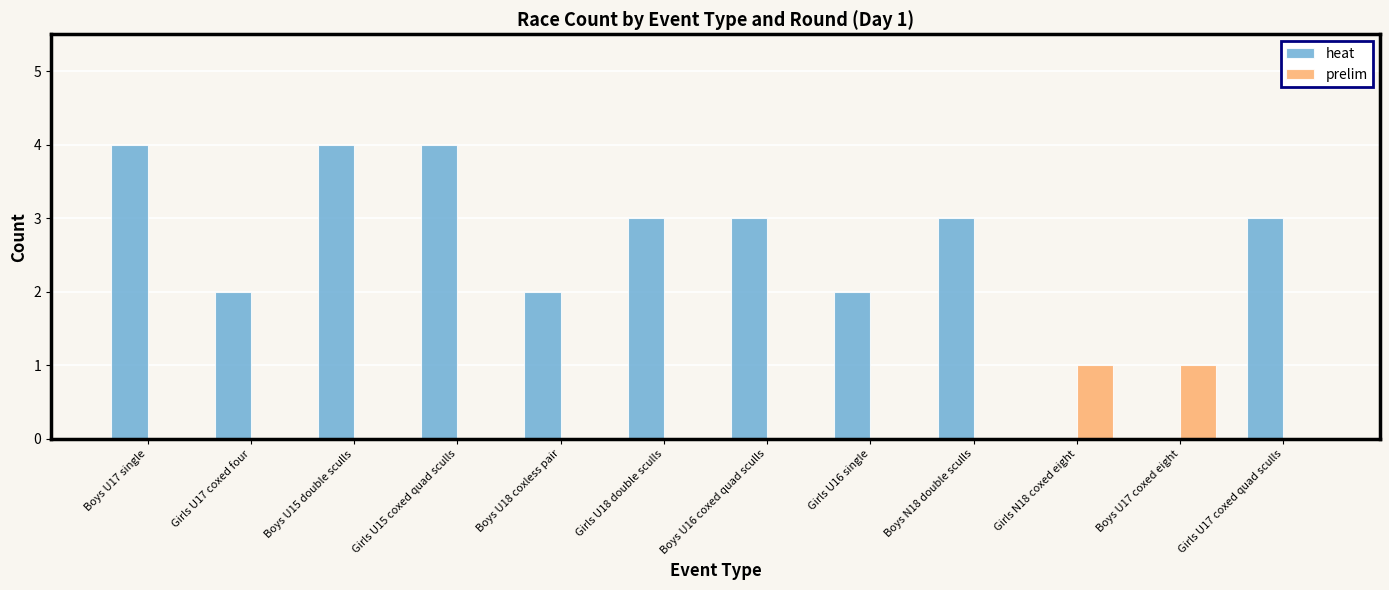

What is the sum of the heat values at Boys U17 single and Boys N18 double sculls?

7